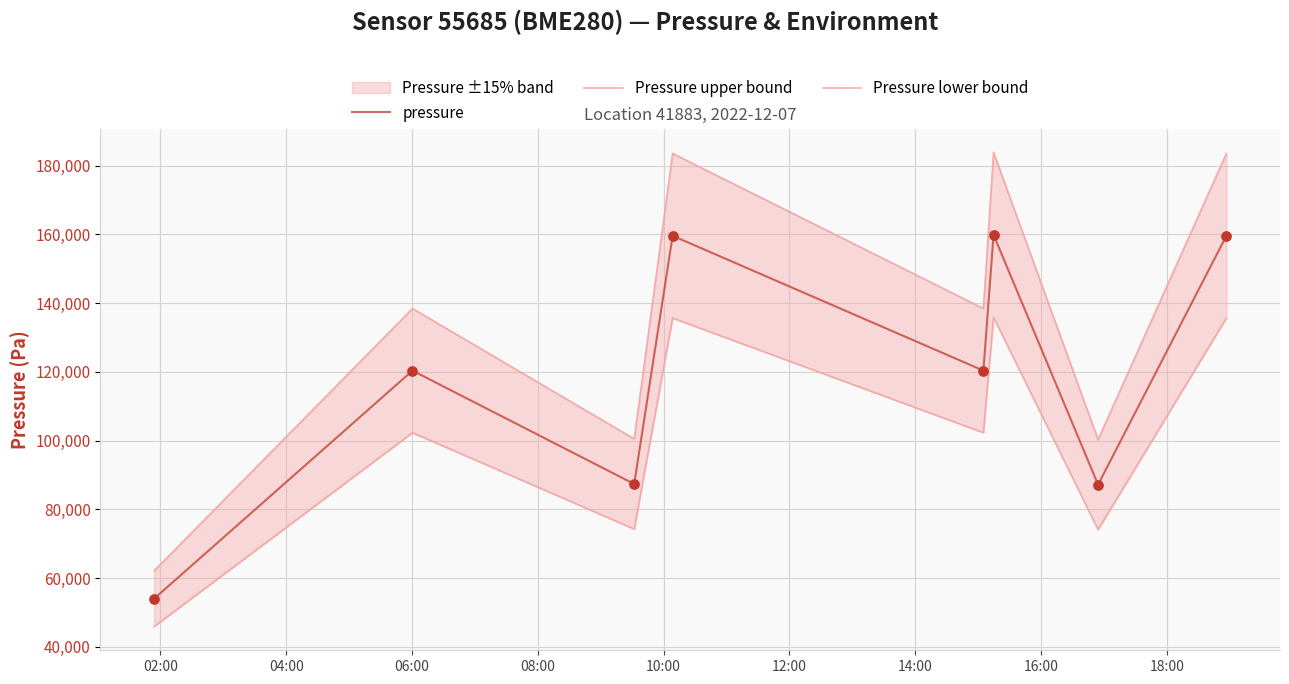

What is the total value across all series at 04:00?

361088.2